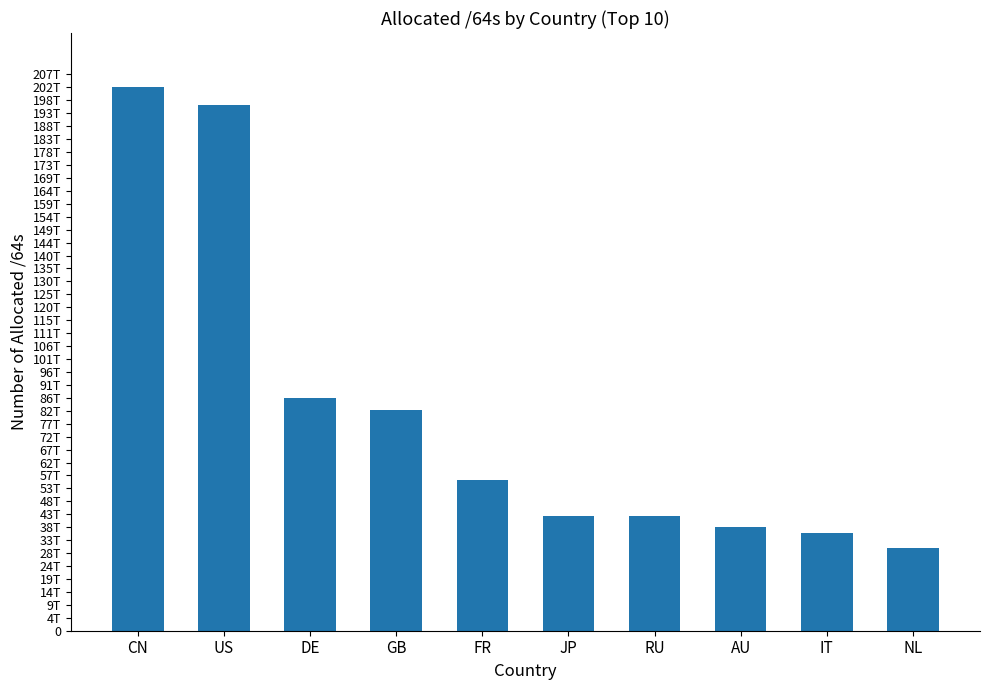

What is the ratio of the value at RU to the value at JP?

1.0